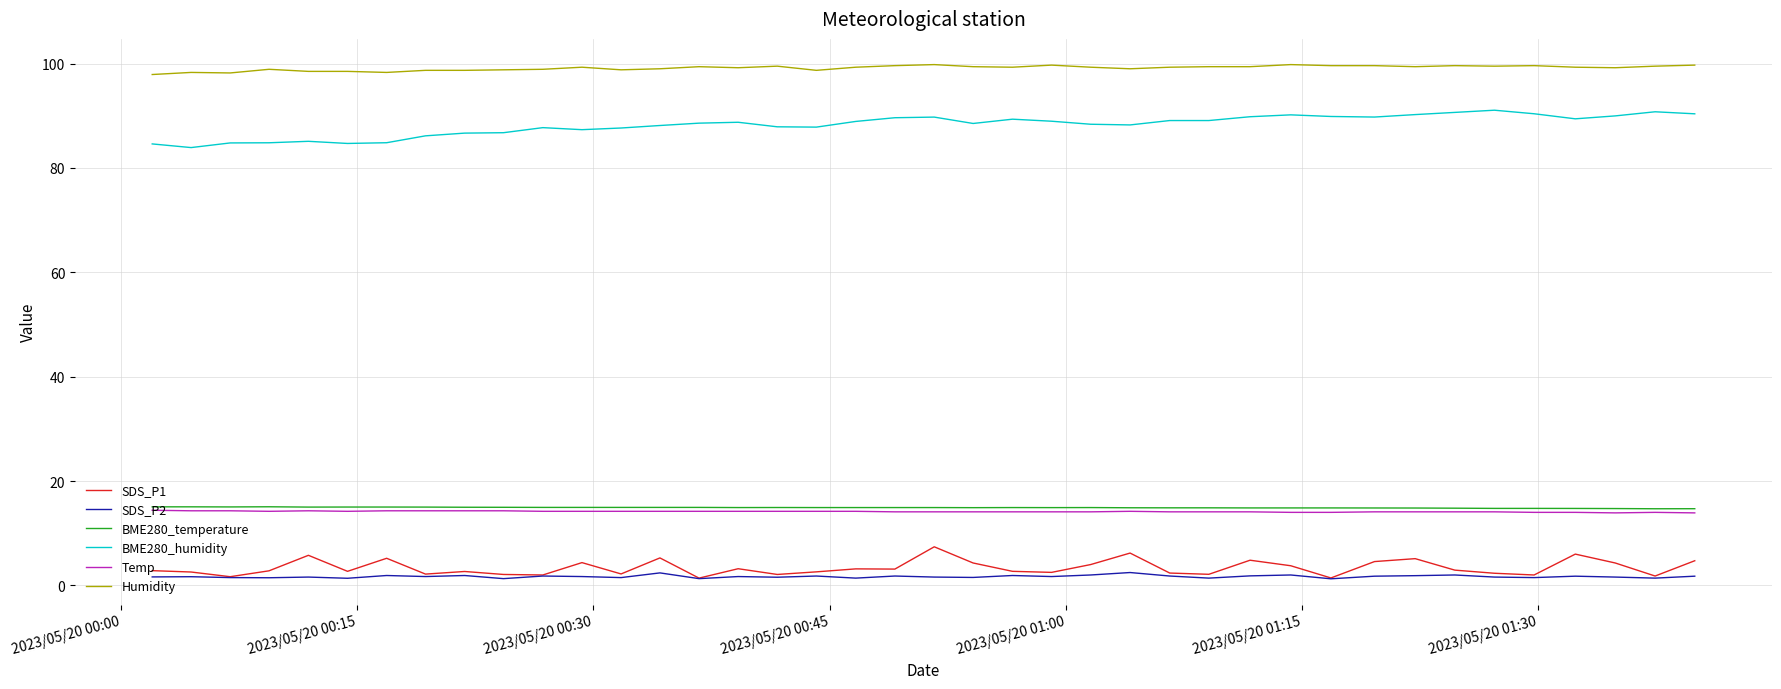

True or false: SDS_P1 and Temp intersect in this chart.

False